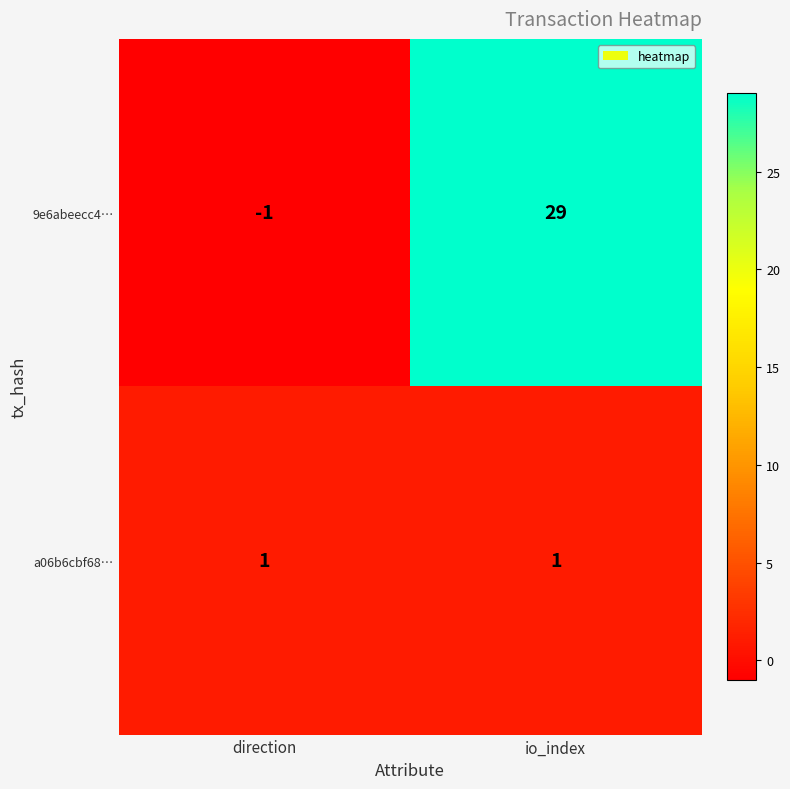

Reading right to left, what are all the values shown in this chart?

9e6abeecc4…: 29	-1
a06b6cbf68…: 1	1